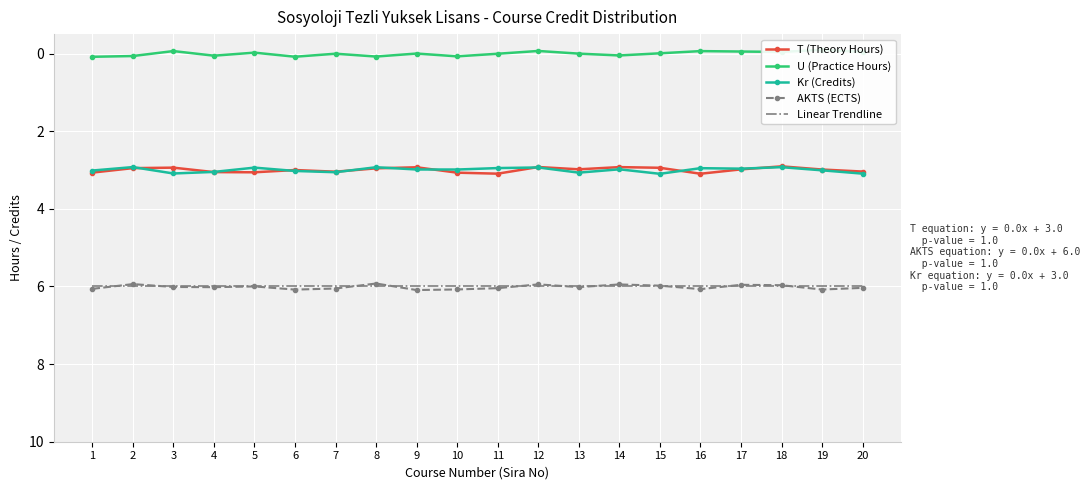

List the series in order of their peak value, highest first.

AKTS (ECTS), Linear Trendline, Kr (Credits), T (Theory Hours), U (Practice Hours)